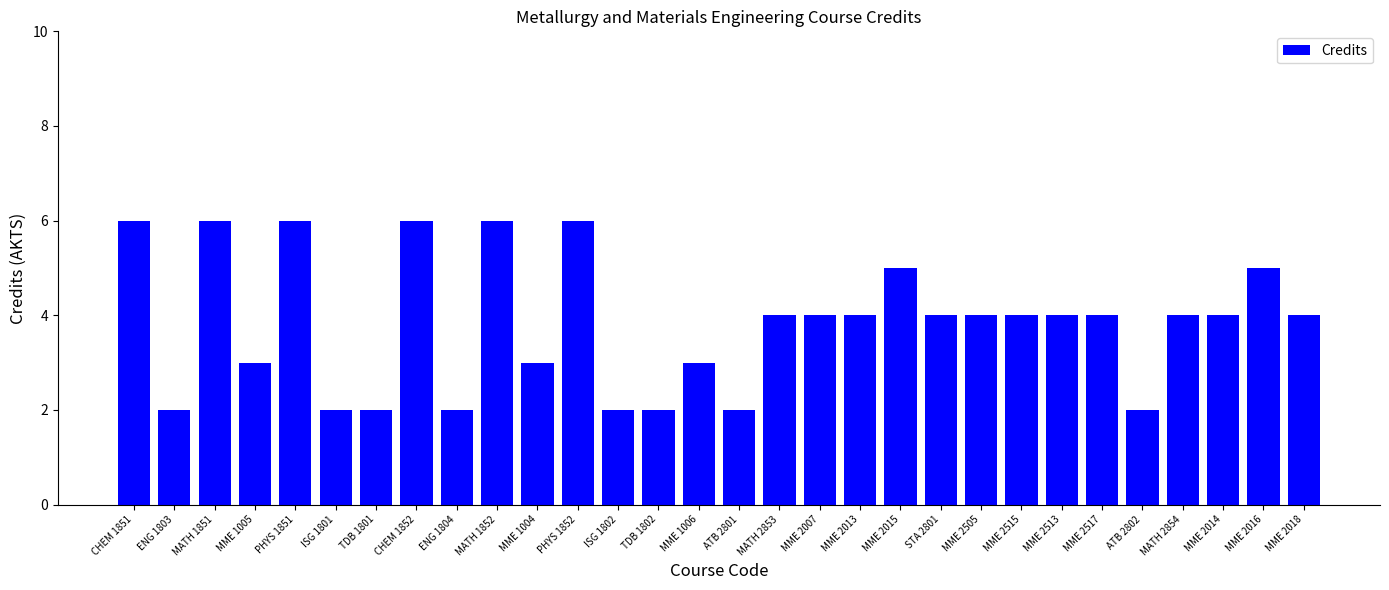

Reading left to right, what are all the values shown in this chart?

6	2	6	3	6	2	2	6	2	6	3	6	2	2	3	2	4	4	4	5	4	4	4	4	4	2	4	4	5	4